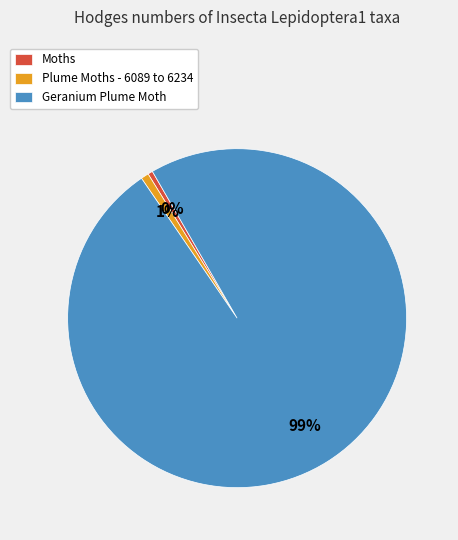

Do Moths and Geranium Plume Moth together represent more than half of the pie?

Yes